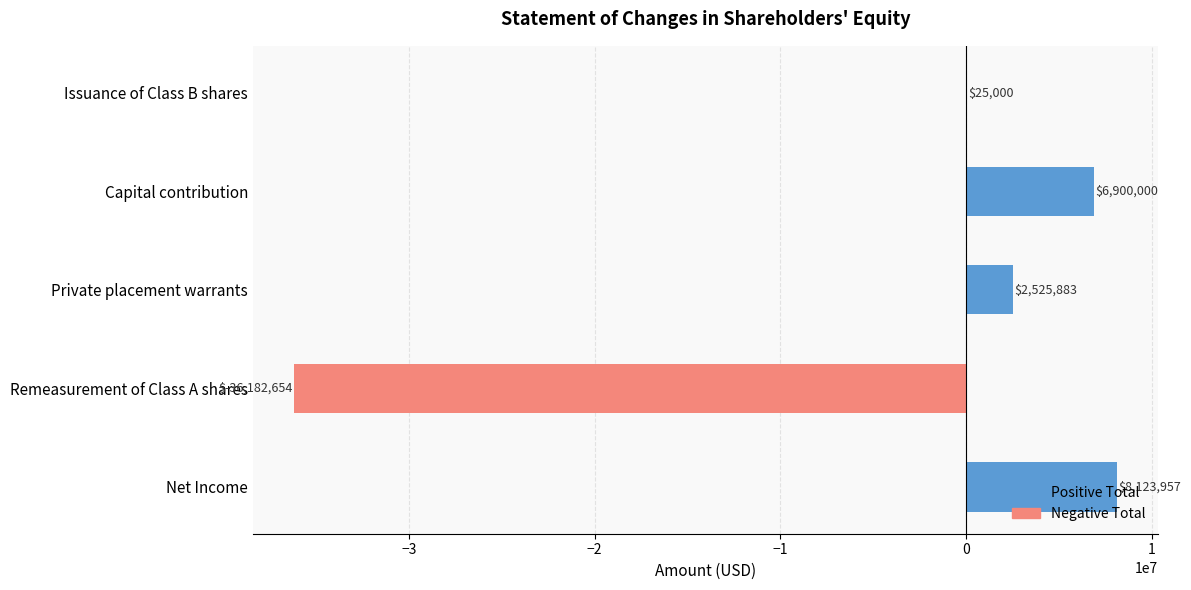

The value at Remeasurement of Class A shares is -48375817. True or false?

False